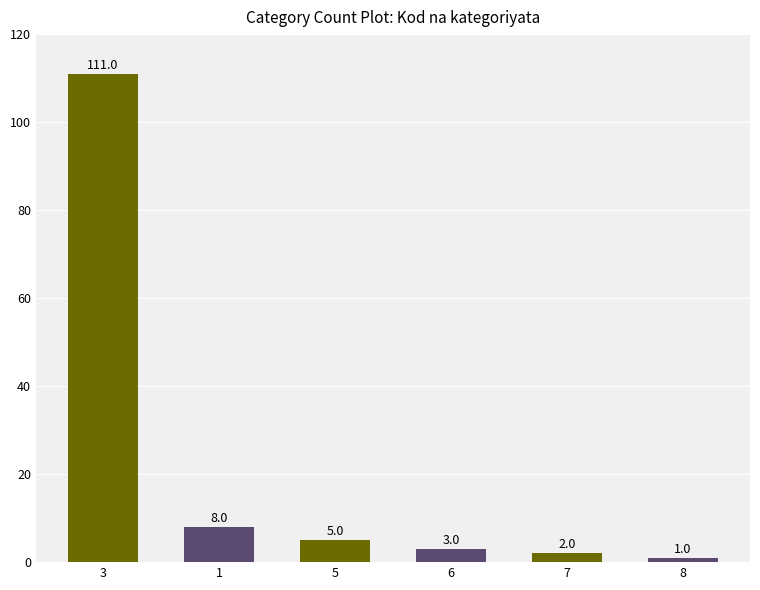

What position from the right is 3?

6